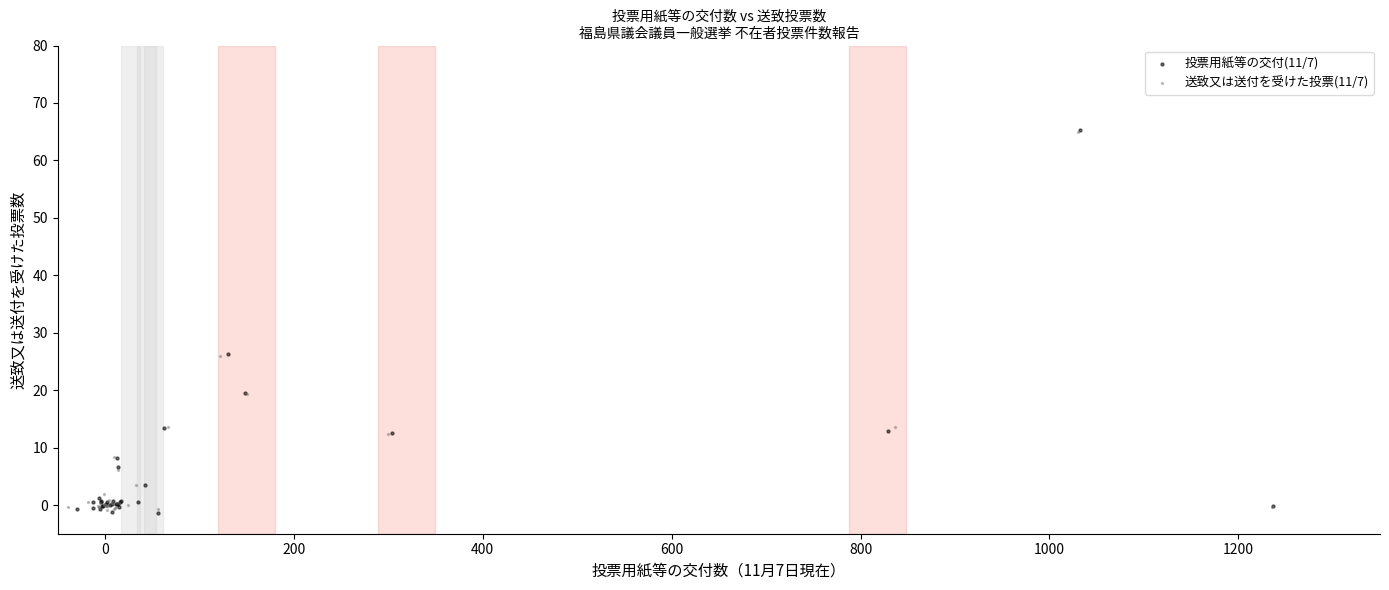

What are all the series names shown in the legend?

投票用紙等の交付(11/7), 送致又は送付を受けた投票(11/7)